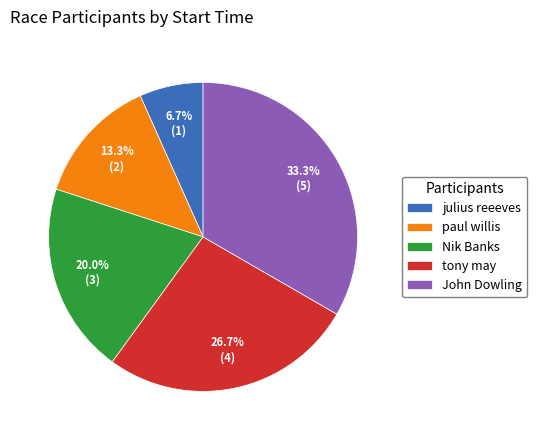

How many slices are in this pie chart?

5